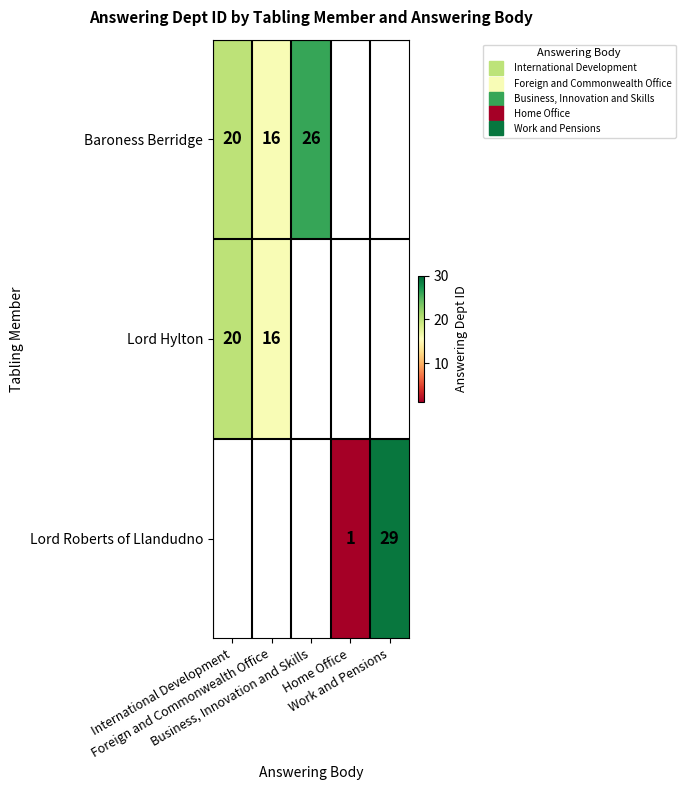

How many data points does each series have?

5